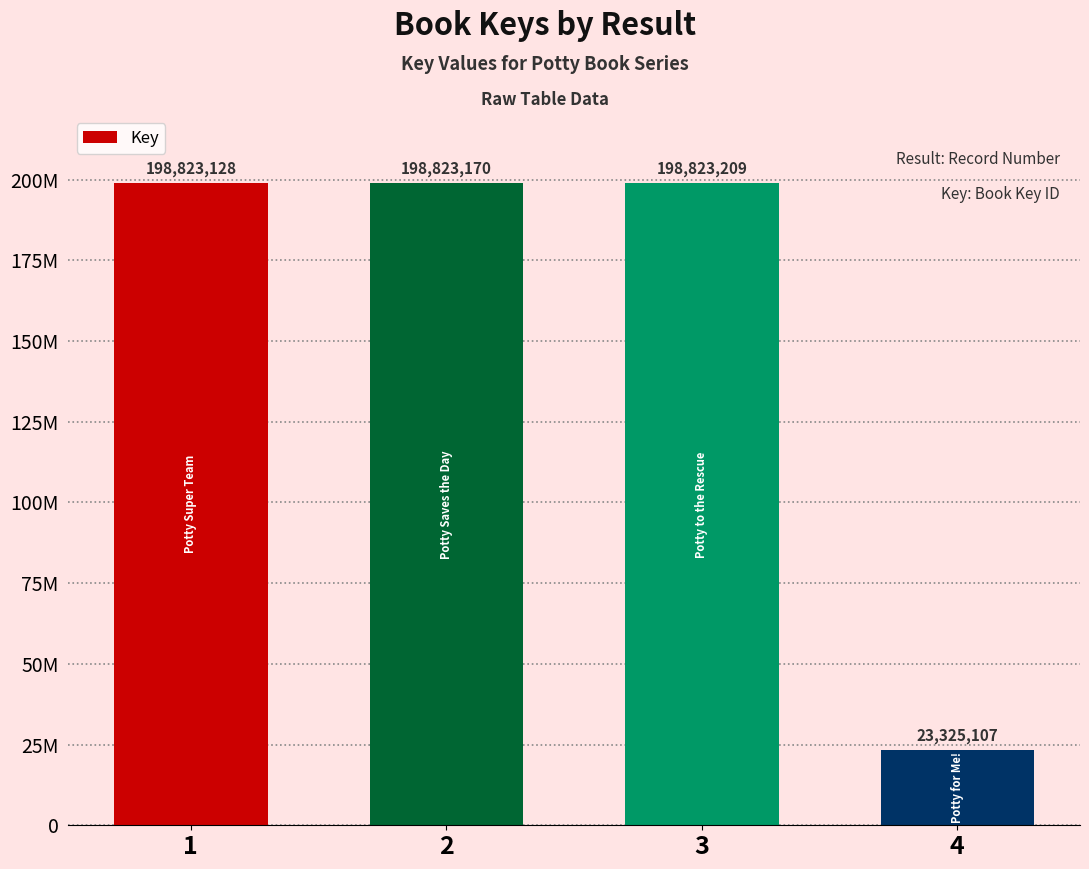

Are the bars grouped side by side (vs. stacked)?

No